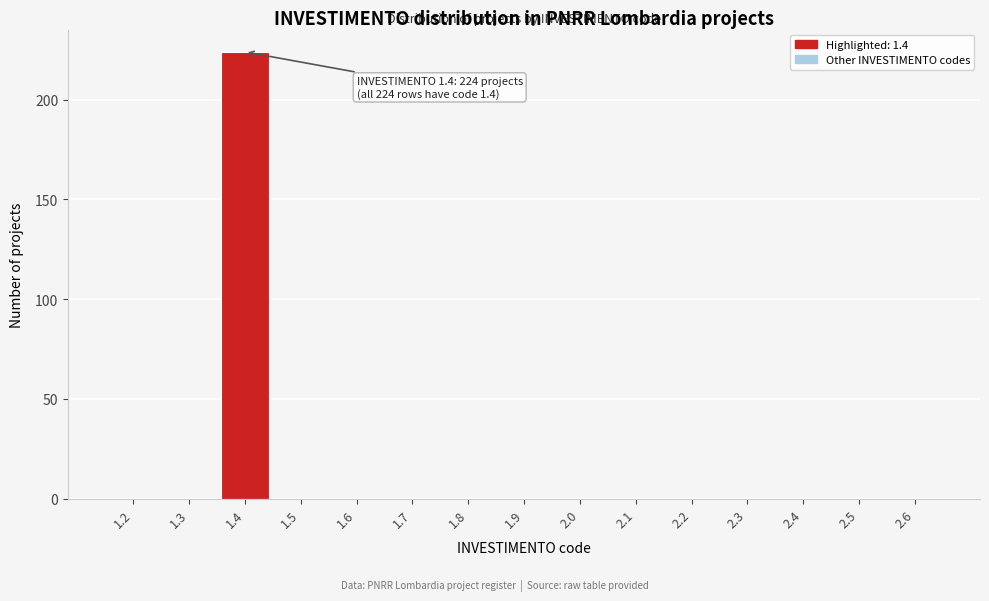

Reading right to left, extract all data points from this chart.

2.6=0	2.5=0	2.4=0	2.3=0	2.2=0	2.1=0	2.0=0	1.9=0	1.8=0	1.7=0	1.6=0	1.5=0	1.4=224	1.3=0	1.2=0